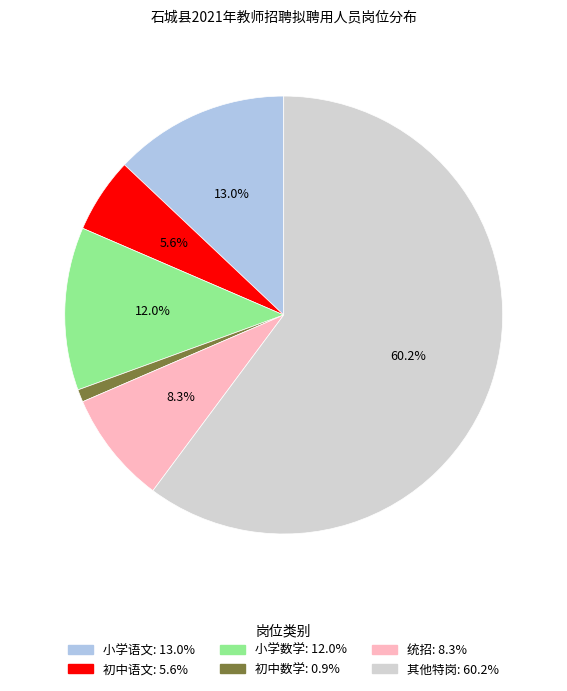

Does any single category account for the majority?

Yes